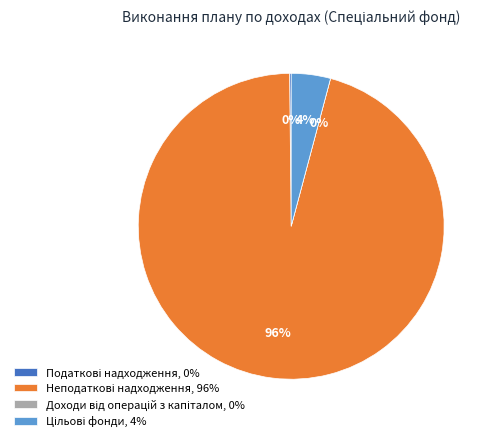

Is the sum of Цільові фонди and Податкові надходження greater than half?

No